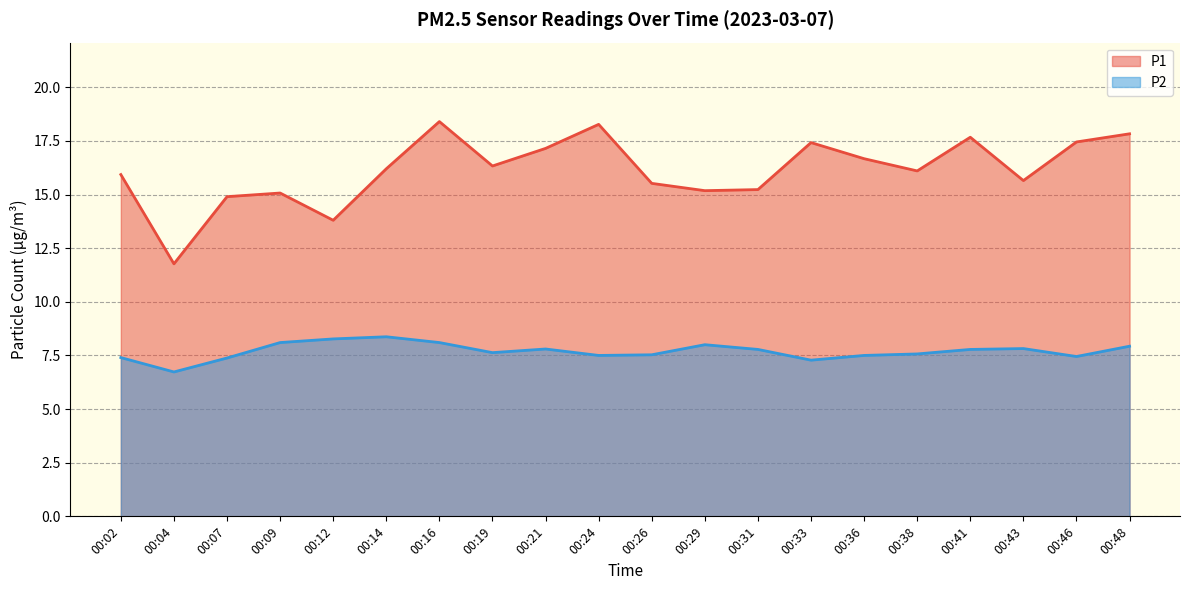

How many distinct data groups are displayed?

2